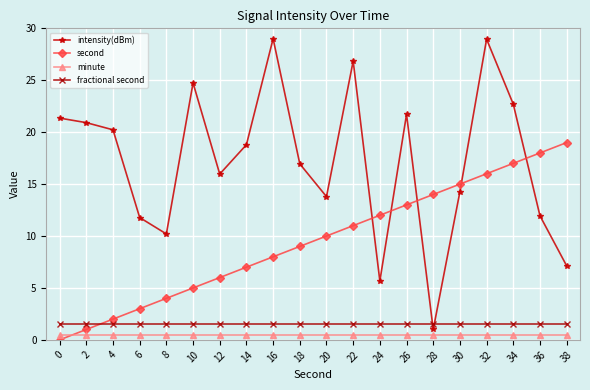

Reading right to left, what are all the values shown in this chart?

intensity(dBm): 7.1	11.9	22.7	29.0	14.3	1.0	21.7	5.7	26.8	13.8	16.9	29.0	18.8	16.0	24.7	10.2	11.8	20.2	20.9	21.4
second: 19.0	18.0	17.0	16.0	15.0	14.0	13.0	12.0	11.0	10.0	9.0	8.0	7.0	6.0	5.0	4.0	3.0	2.0	1.0	0.0
minute: 0.5	0.5	0.5	0.5	0.5	0.5	0.5	0.5	0.5	0.5	0.5	0.5	0.5	0.5	0.5	0.5	0.5	0.5	0.5	0.5
fractional second: 1.5	1.5	1.5	1.5	1.5	1.5	1.5	1.5	1.5	1.5	1.5	1.5	1.5	1.5	1.5	1.5	1.5	1.5	1.5	1.5